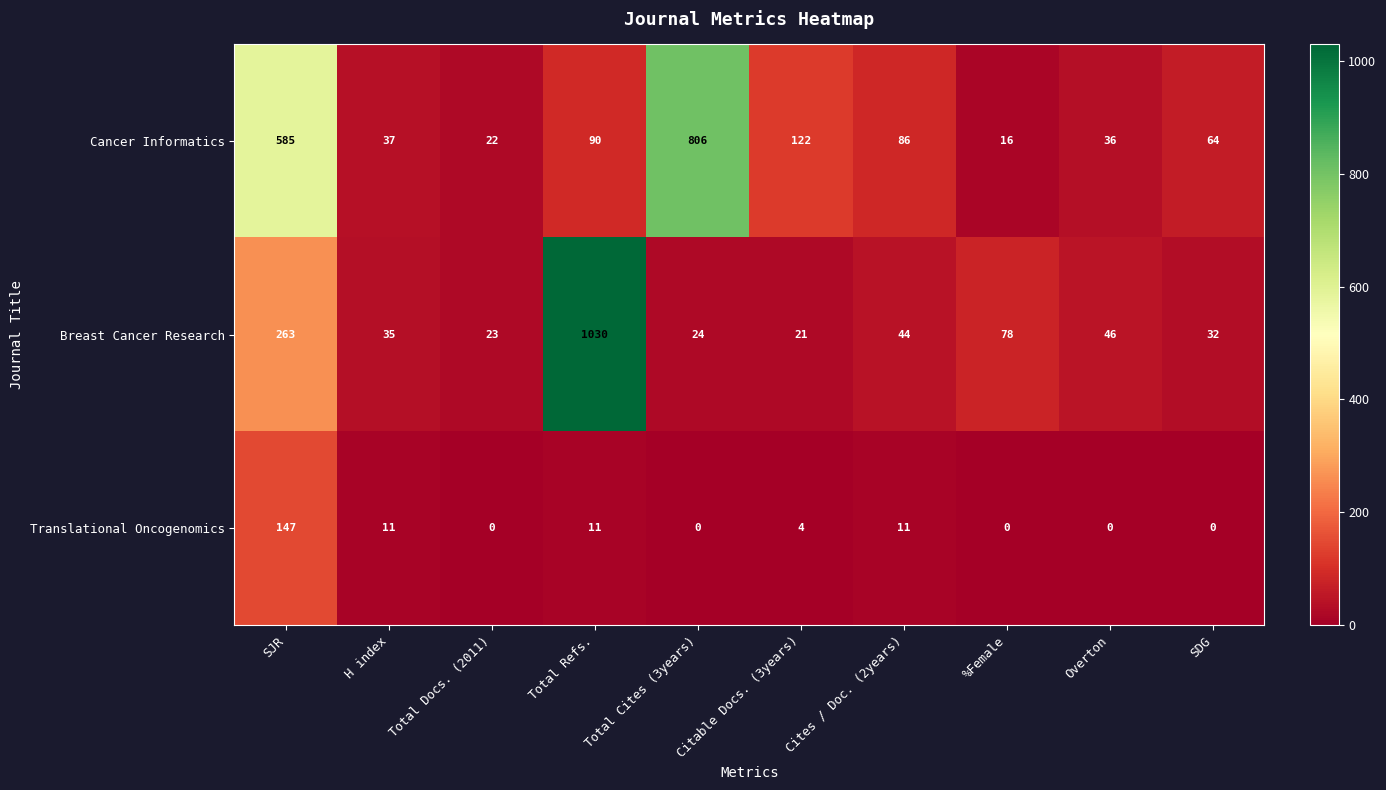

How many categories are shown in the chart?

10